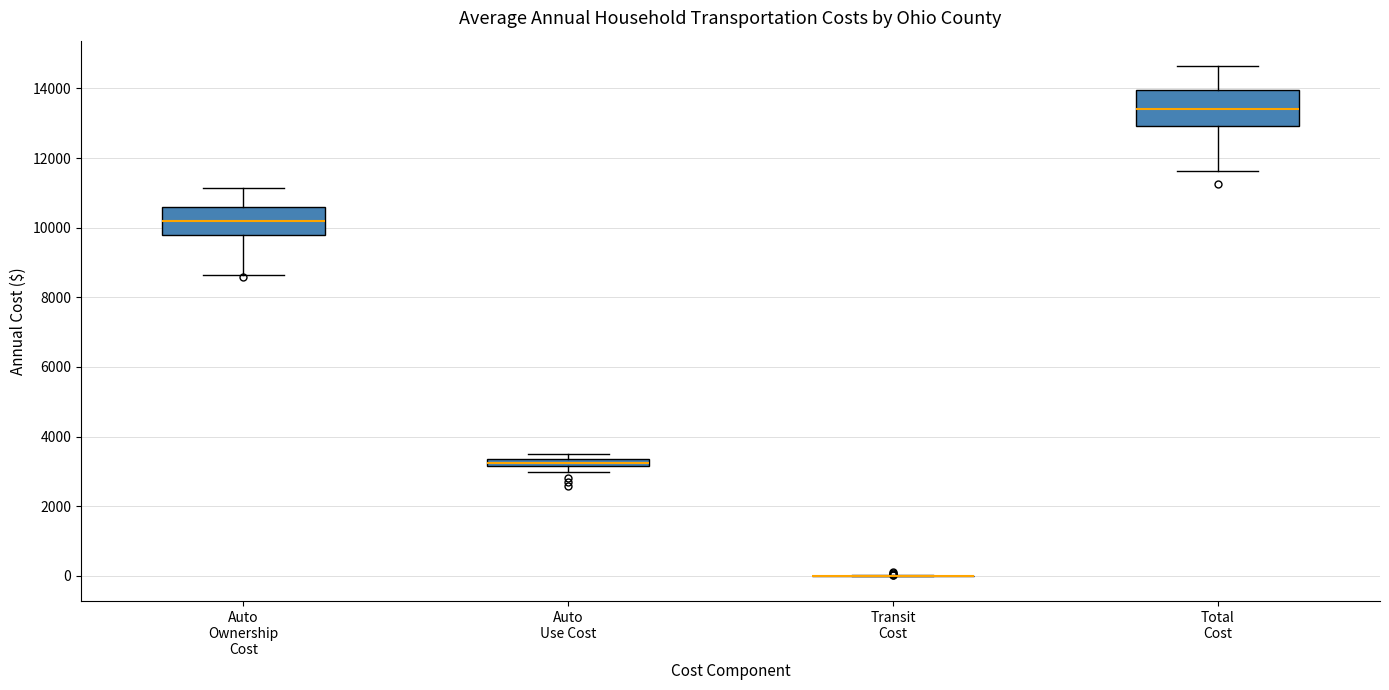

Comparing the boxes themselves (not the whiskers), which one is the tallest?

Total Cost